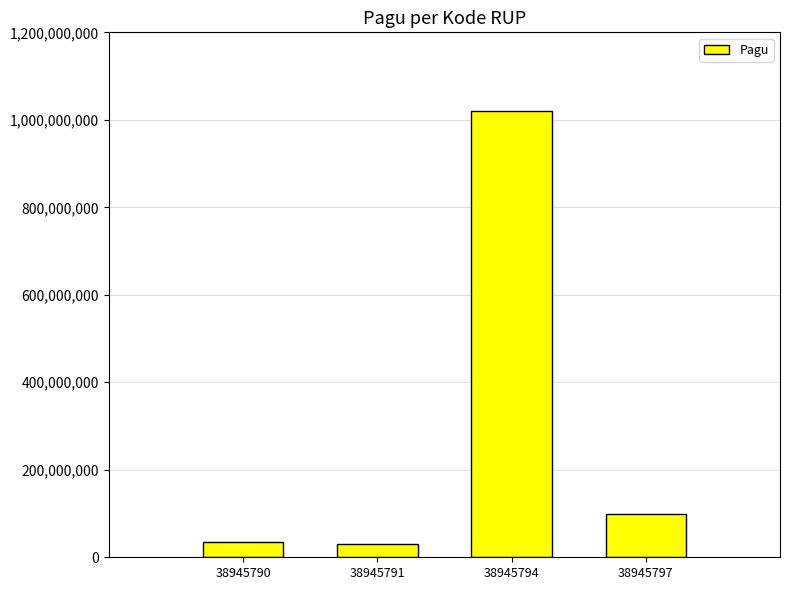

Which category has the highest value across all series?

38945794